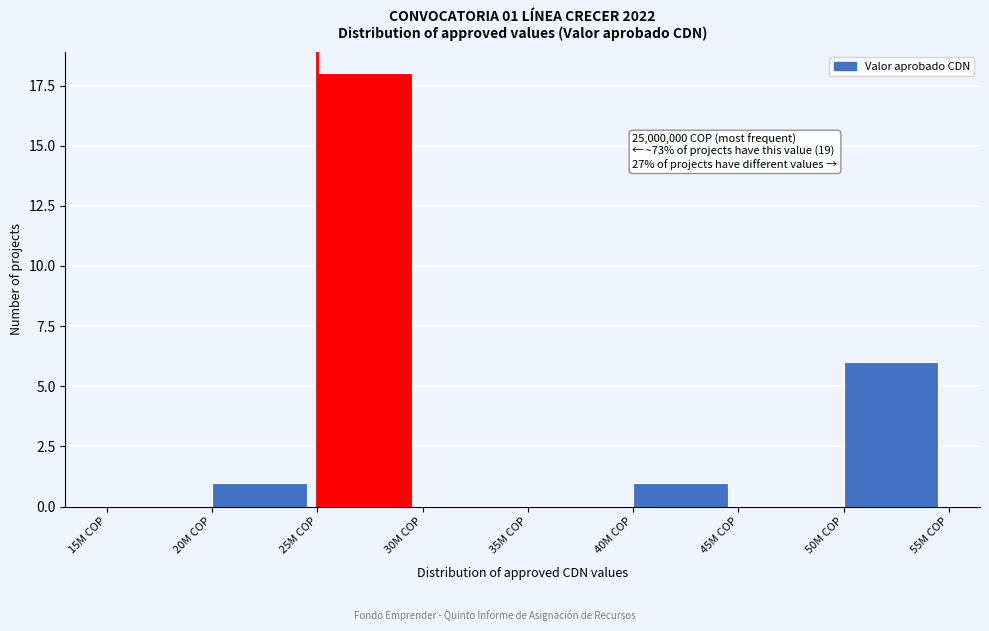

Reading left to right, what are all the values shown in this chart?

15M COP=0	20M COP=1	25M COP=18	30M COP=0	35M COP=0	40M COP=1	45M COP=0	50M COP=6